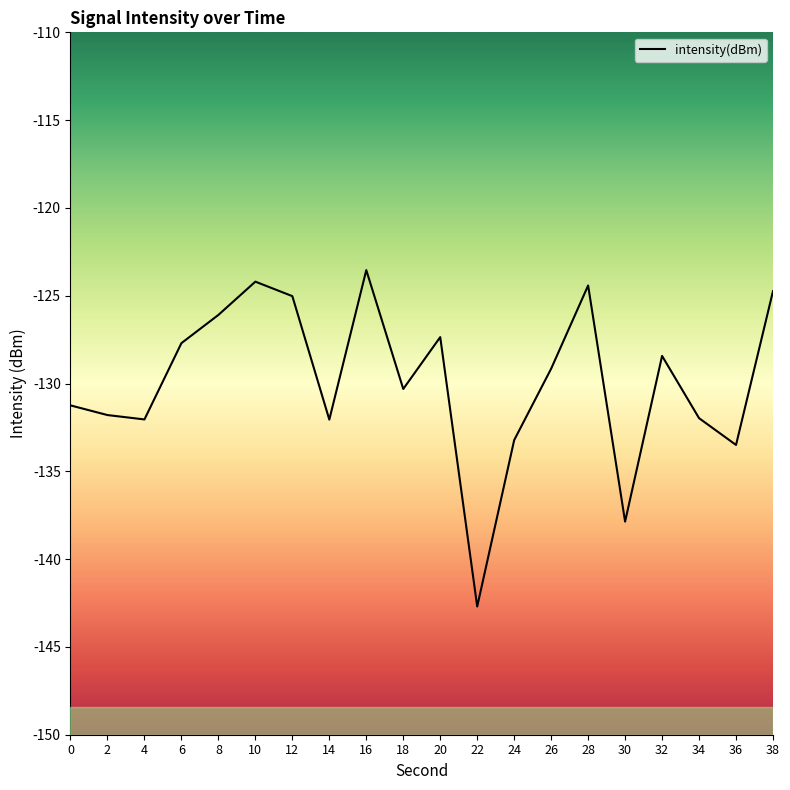

How many categories are shown in the chart?

20